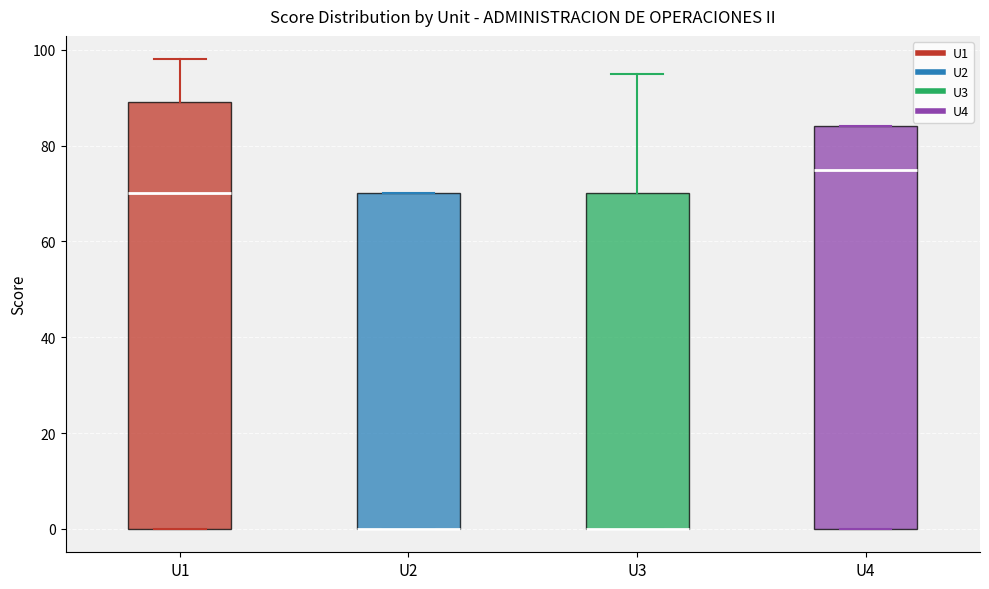

Reading left to right, read every box against the y-axis: the position of its median line, the range the box covers, and the ends of its whiskers. The values are not printed on the chart, so give them approximately, as read against the axis.

U1: median 70, box 0 to 90, whiskers 0 to 98
U2: median 0 (drawn on the box's lower edge), box 0 to 70, whiskers 0 to 70
U3: median 0 (drawn on the box's lower edge), box 0 to 70, whiskers 0 to 96
U4: median 76, box 0 to 84, whiskers 0 to 84